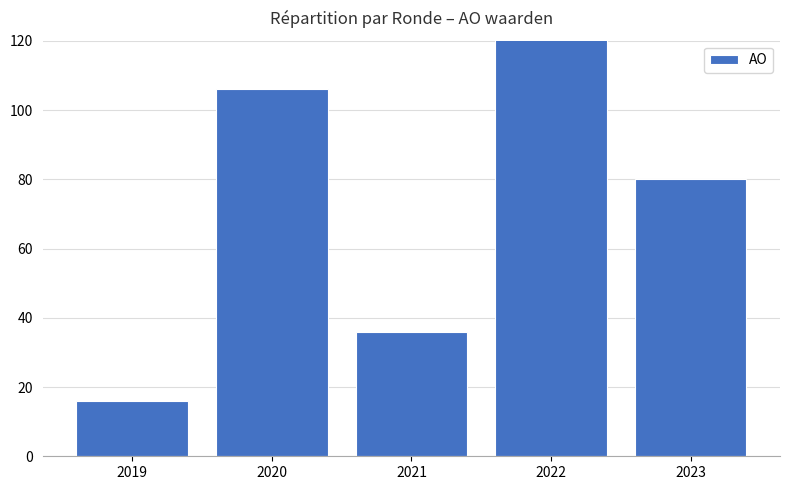

List the labels in order of value, smallest first.

2019, 2021, 2023, 2020, 2022